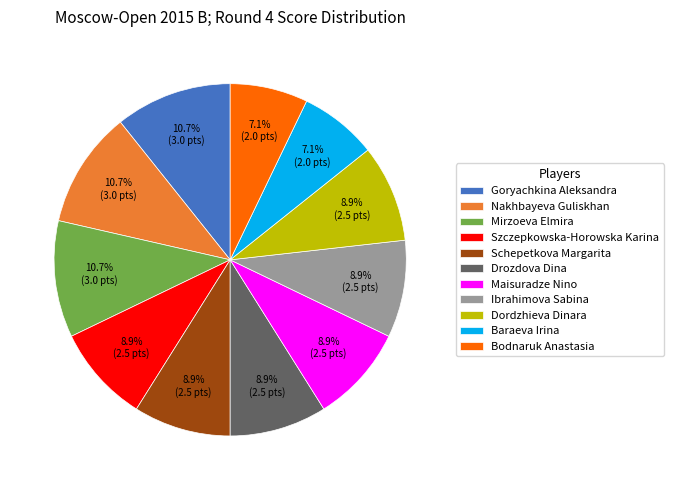

Count the number of slices in the pie.

11